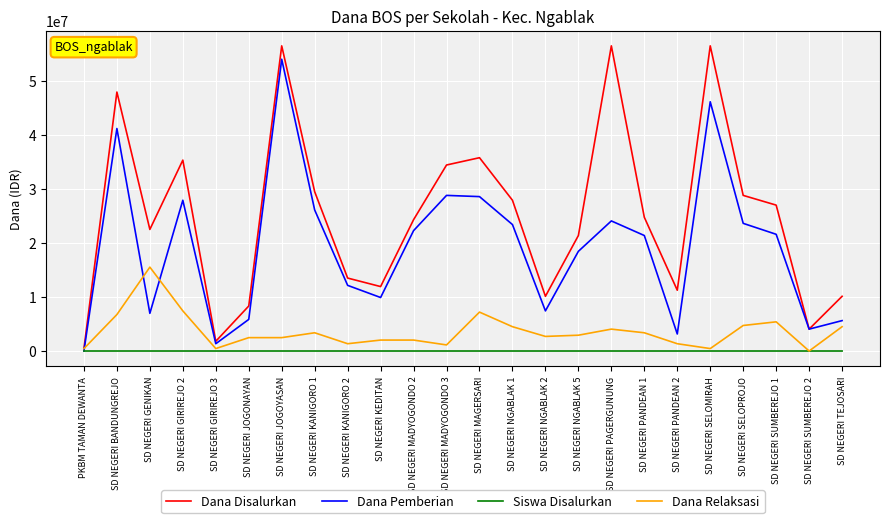

Rank the series by their maximum value, from lowest to highest.

Siswa Disalurkan, Dana Relaksasi, Dana Pemberian, Dana Disalurkan